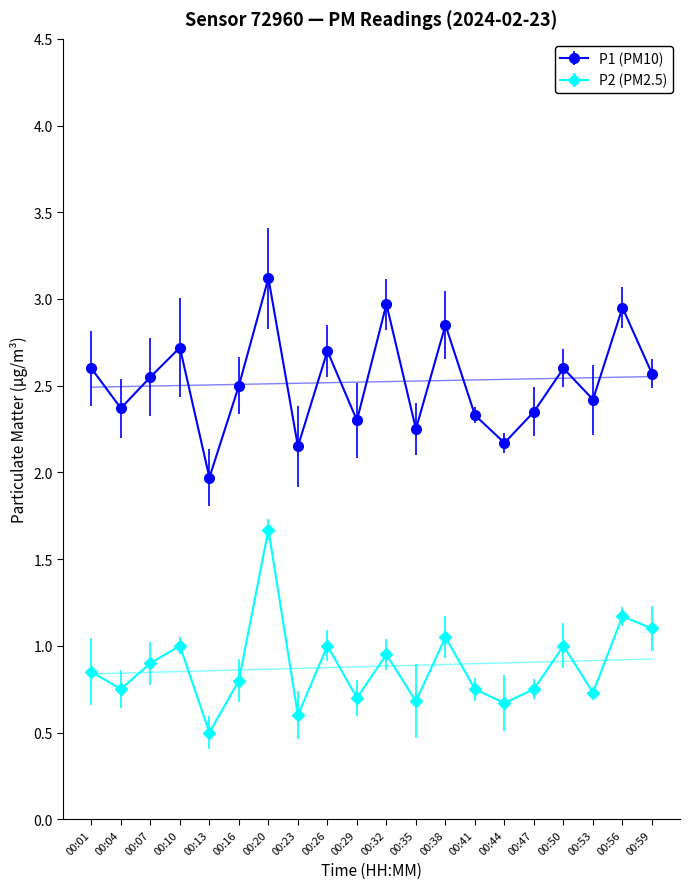

What is the value of the P1 point at the 16th from the left?

2.4